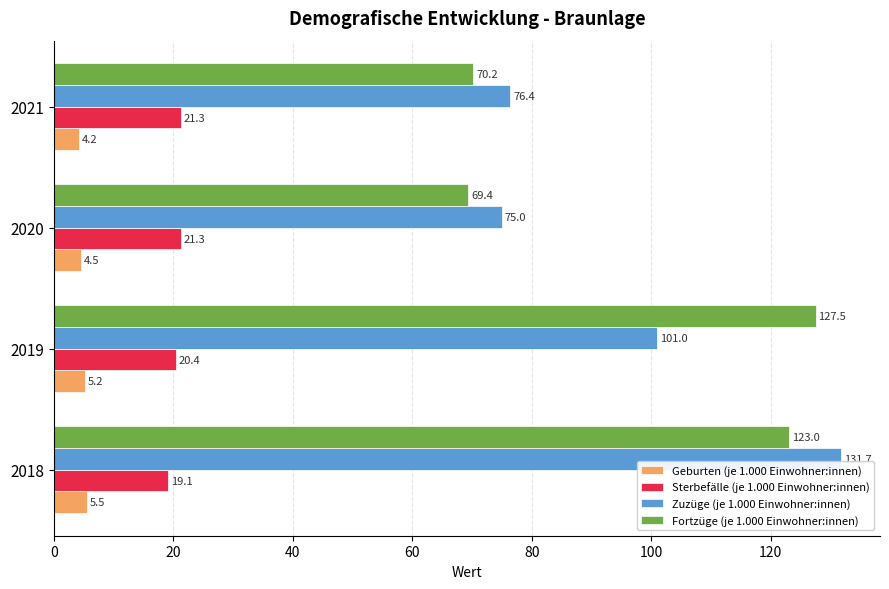

List the labels in order of Geburten (je 1.000 Einwohner:innen) value, largest first.

2018, 2019, 2020, 2021